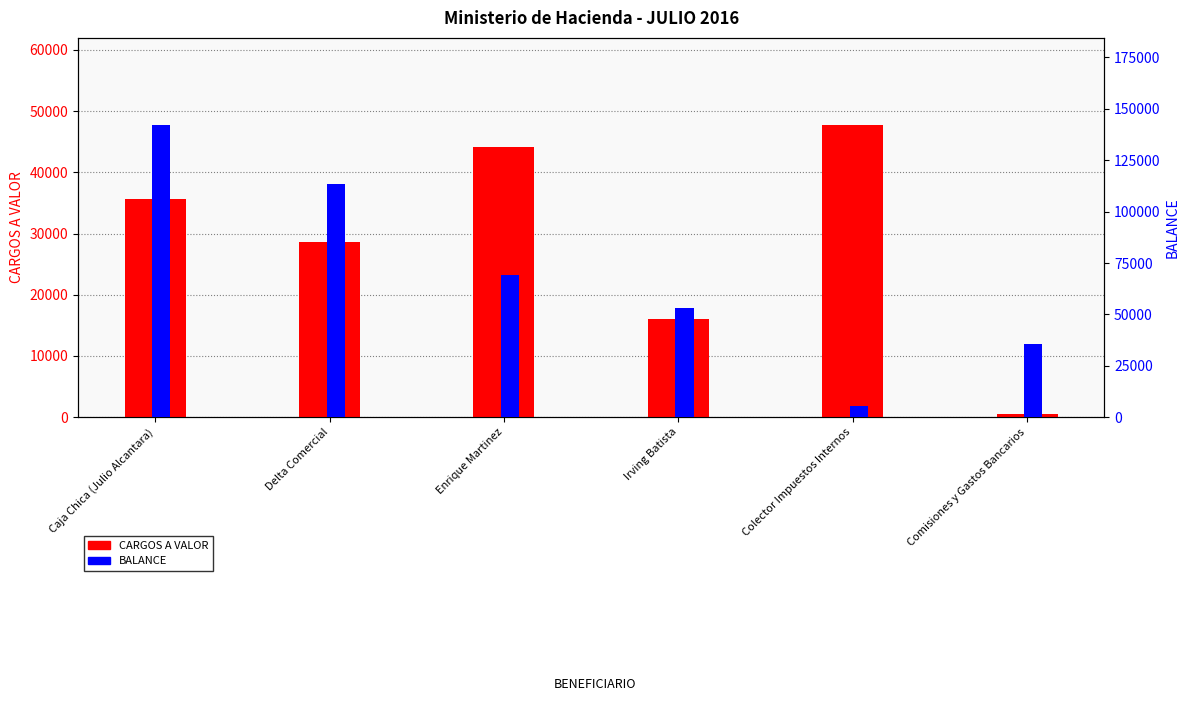

Does the chart contain any negative values?

No